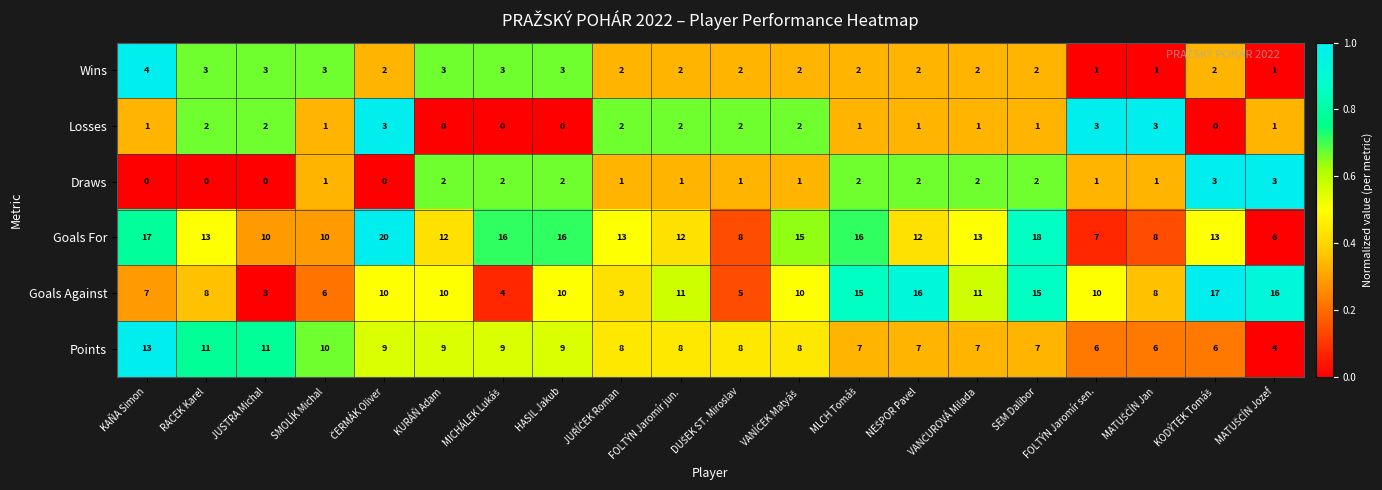

At which category is the sum across all series the highest?

SEM Dalibor